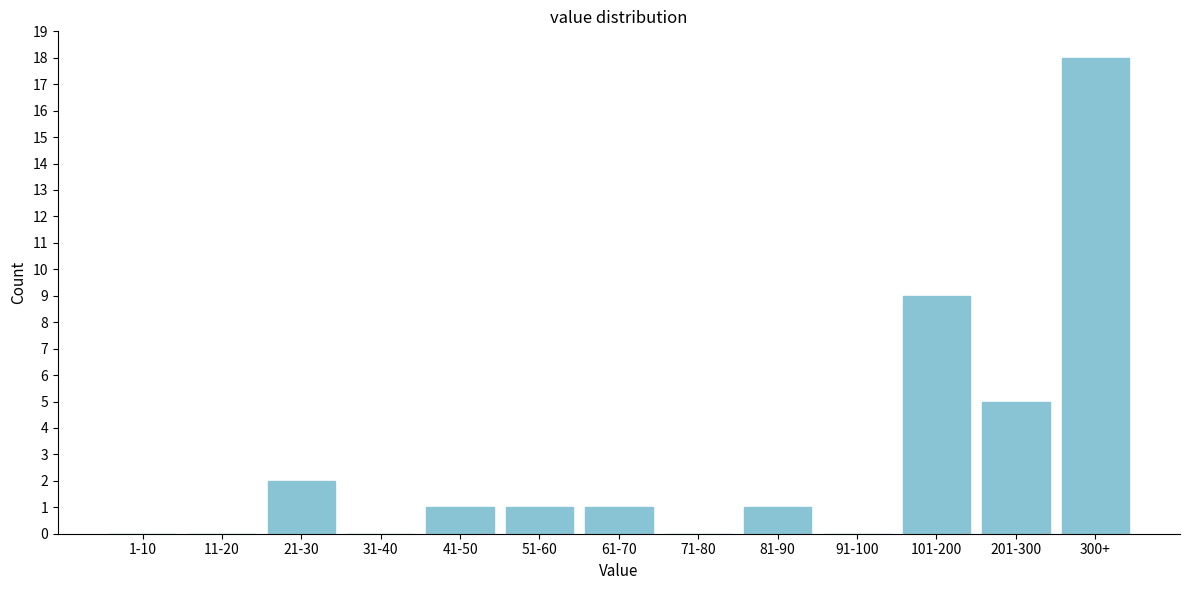

Reading left to right, transcribe all the data shown in this chart.

1-10=0	11-20=0	21-30=2	31-40=0	41-50=1	51-60=1	61-70=1	71-80=0	81-90=1	91-100=0	101-200=9	201-300=5	300+=18